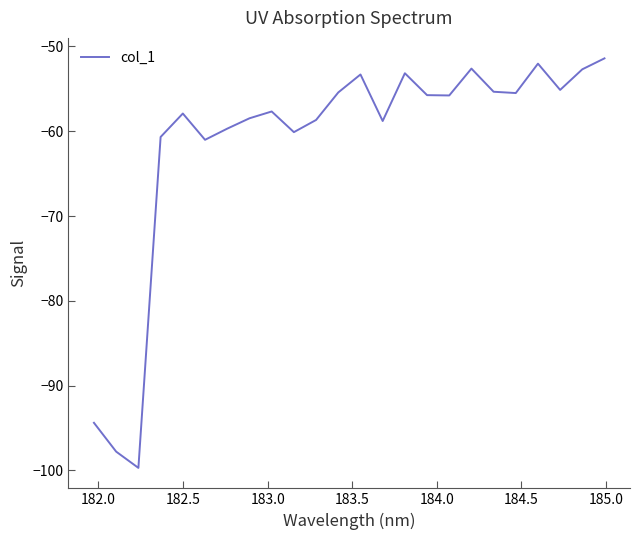

What is the difference between the maximum and minimum values?

48.3